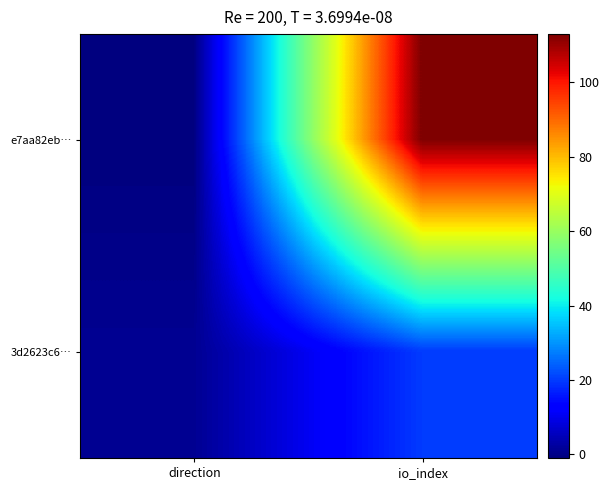

What is the difference between the highest and lowest values at direction?

2